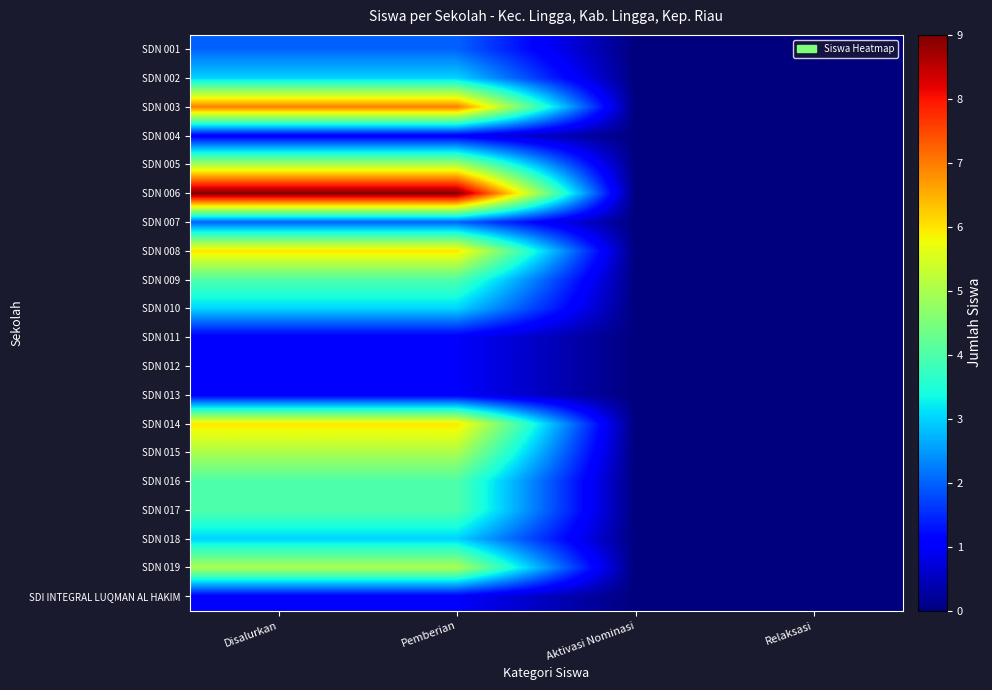

Which label corresponds to the largest value in the chart?

Disalurkan